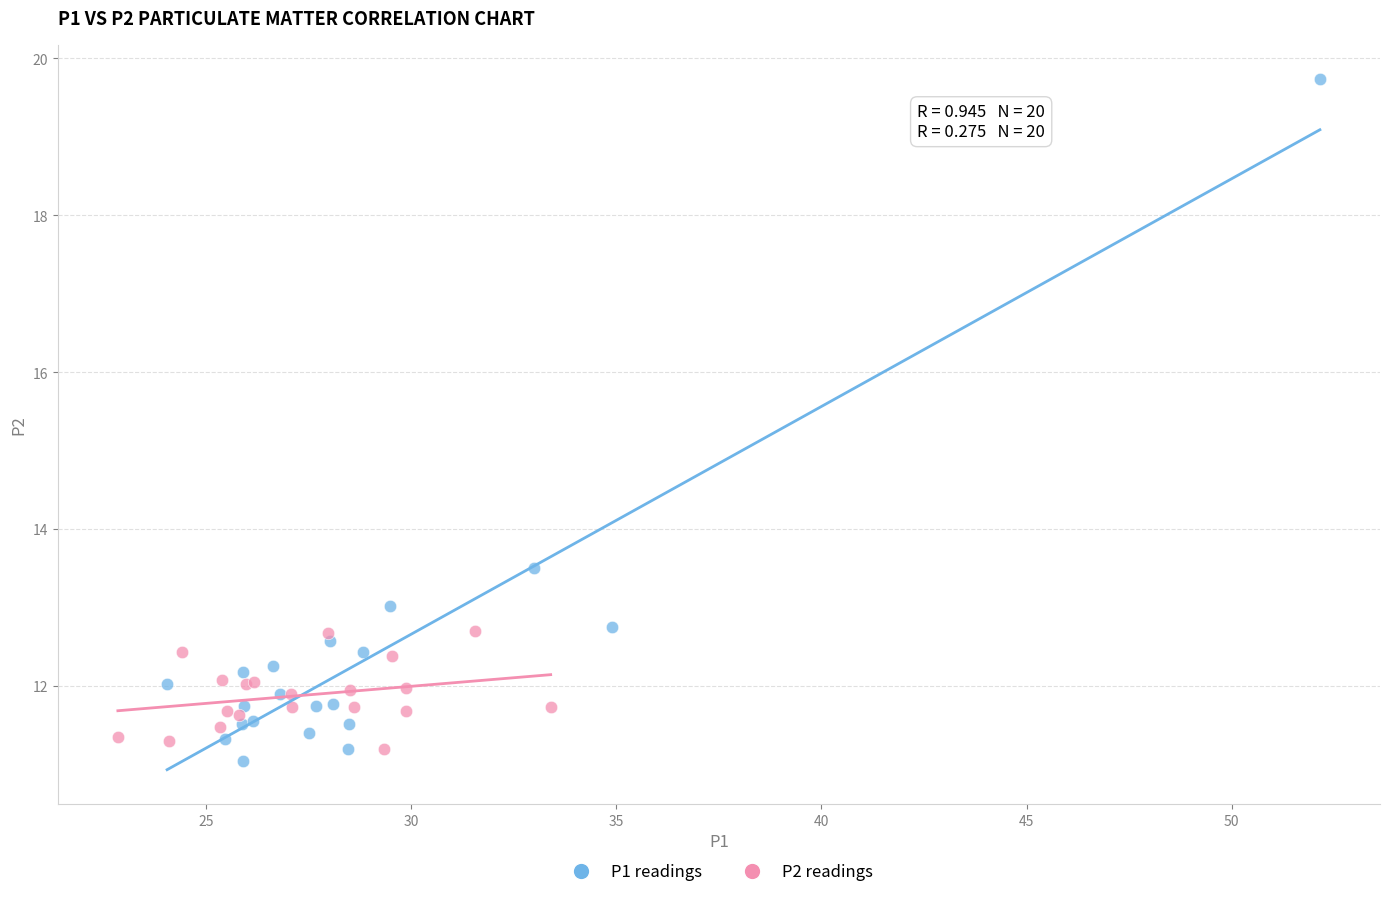

Which series has the widest spread of Y values?

P1 readings